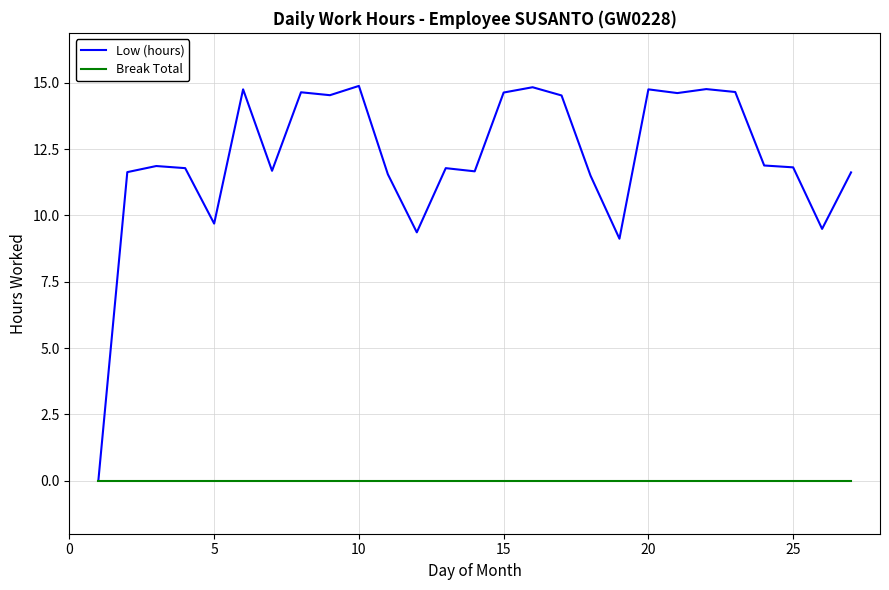

List the series in order of their peak value, highest first.

Low (hours), Break Total